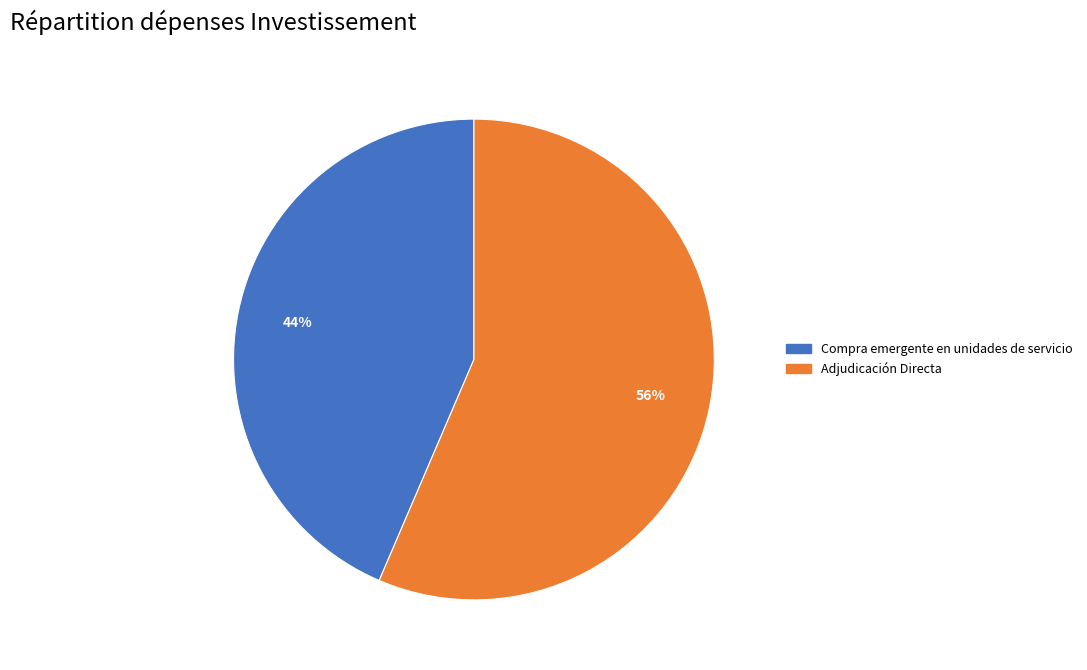

Which slice represents more than half of the pie?

Adjudicación Directa